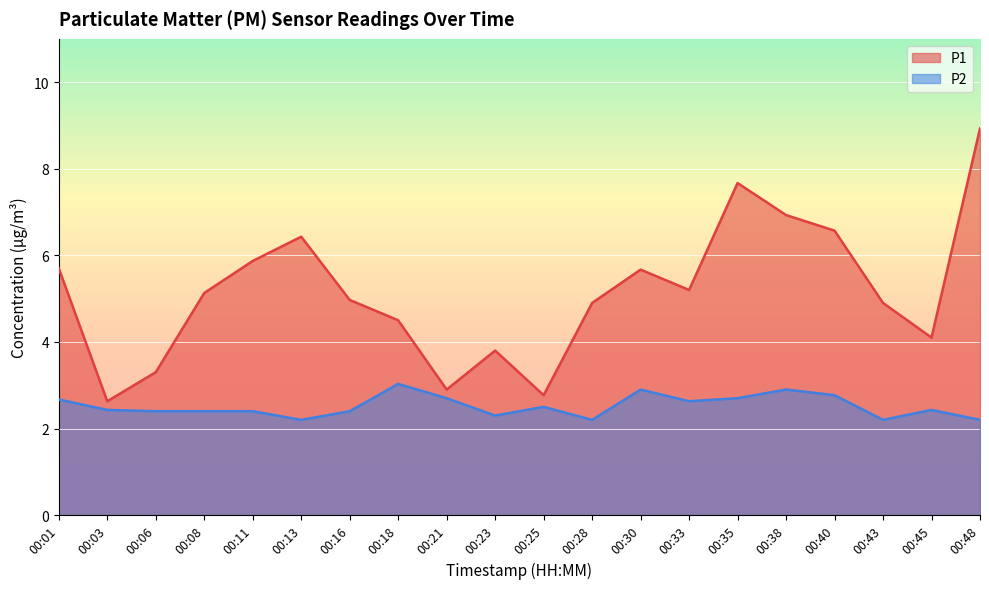

Which series changed the most between 00:45 and 00:48?

P1